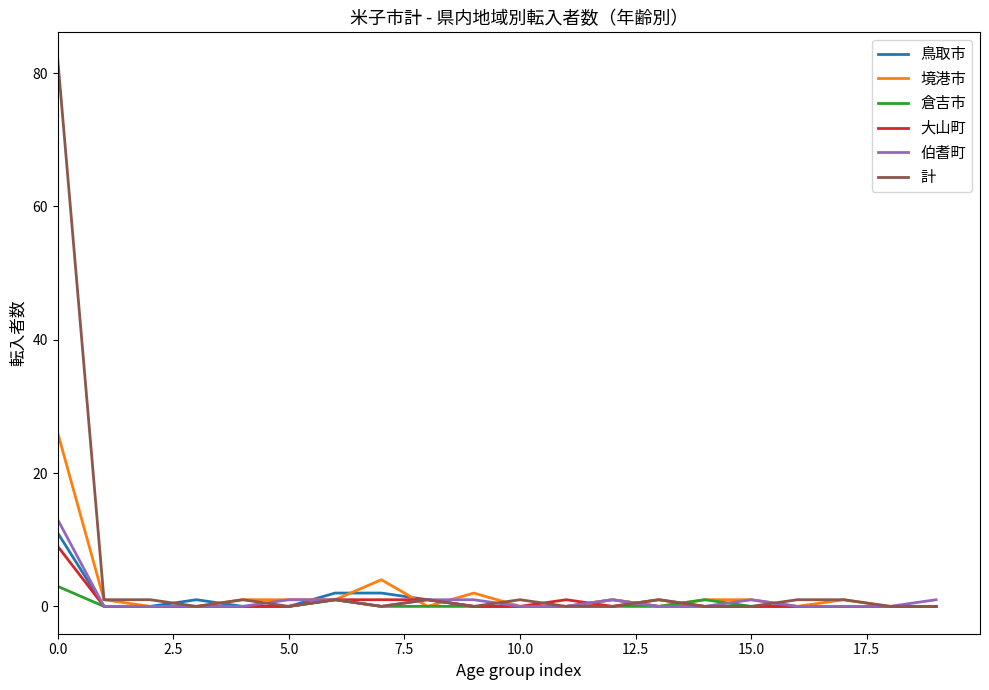

How many lines are shown in the chart?

6